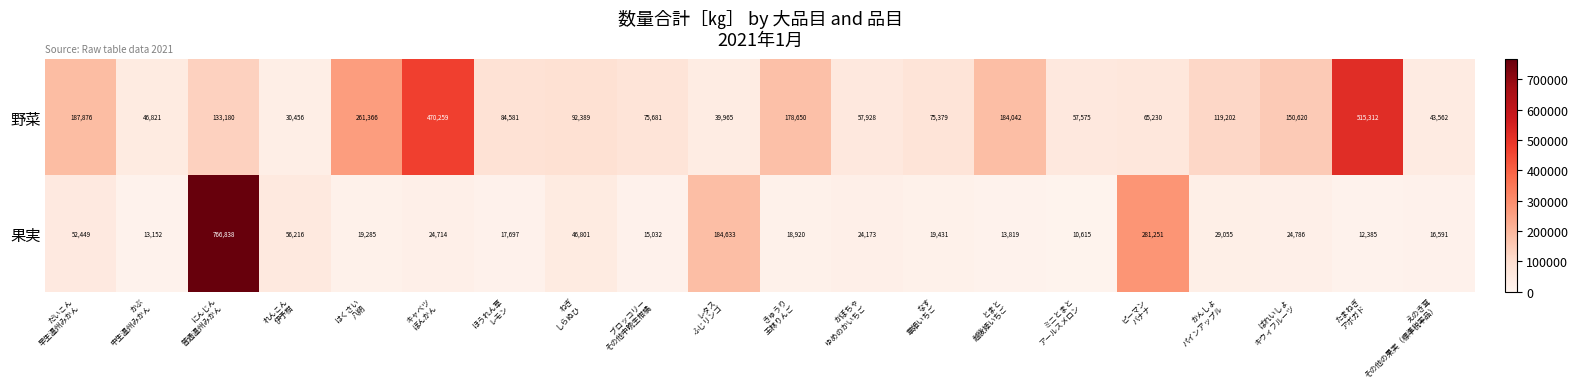

How many data points does each series have?

20